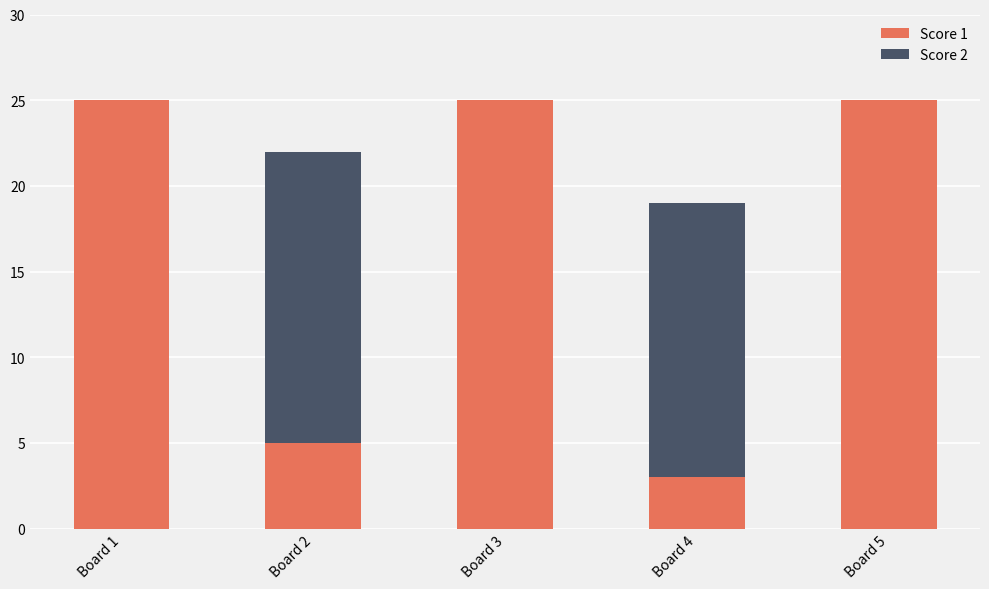

Reading left to right, transcribe the values for Score 1.

Board 1=25	Board 2=5	Board 3=25	Board 4=3	Board 5=25